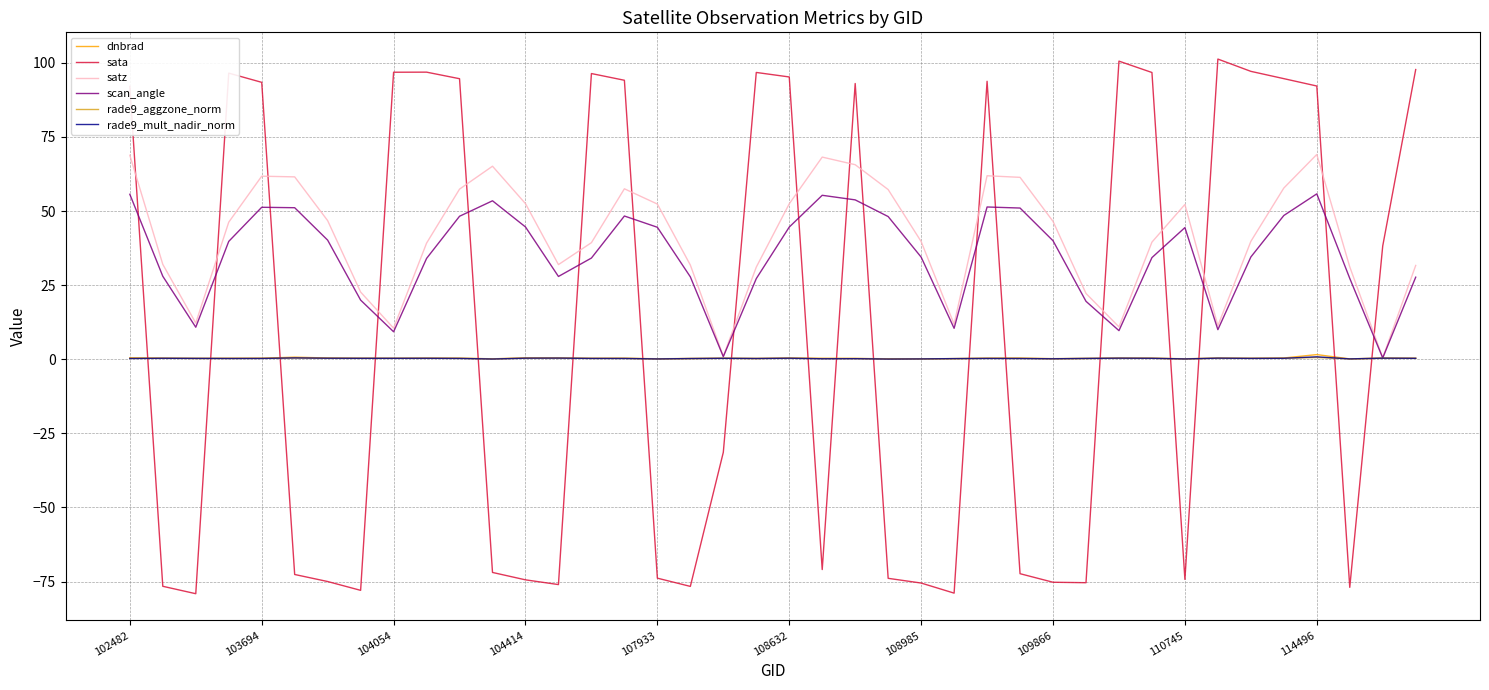

Which series has the largest range (max minus min)?

sata